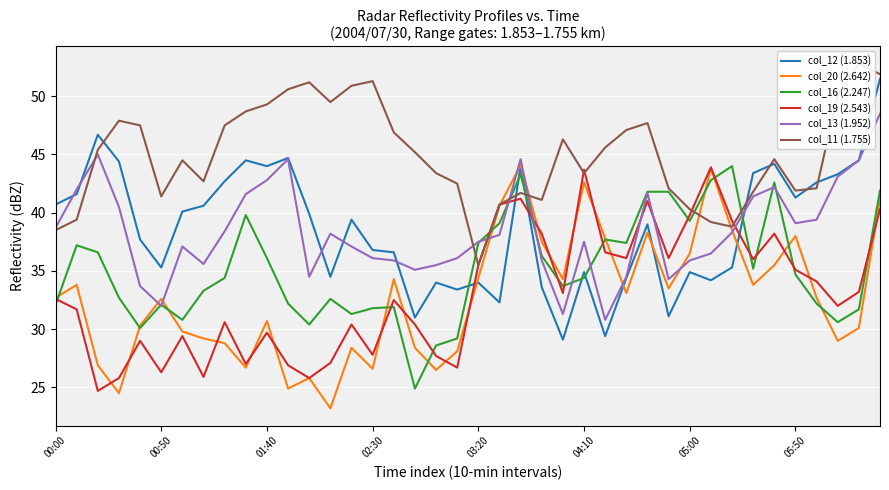

Does the chart display data point markers on the line(s)?

No